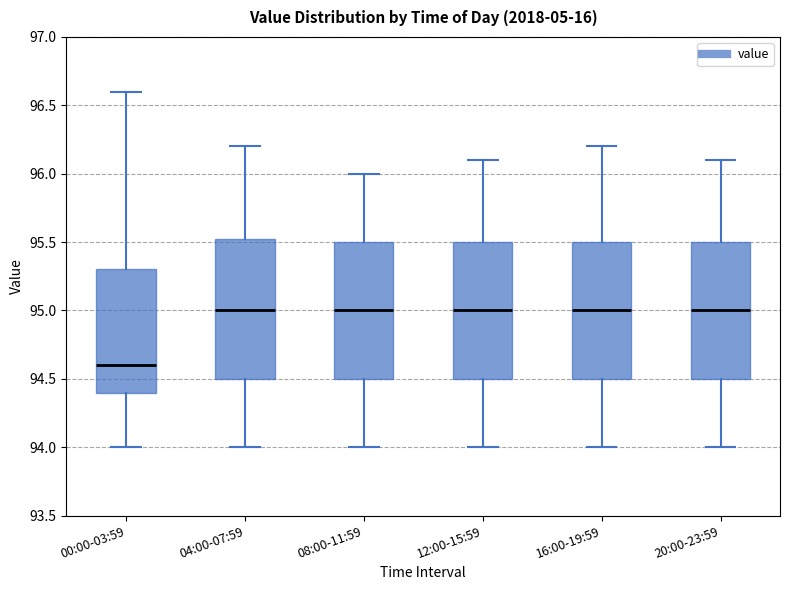

Which box's median line is the lowest?

00:00-03:59